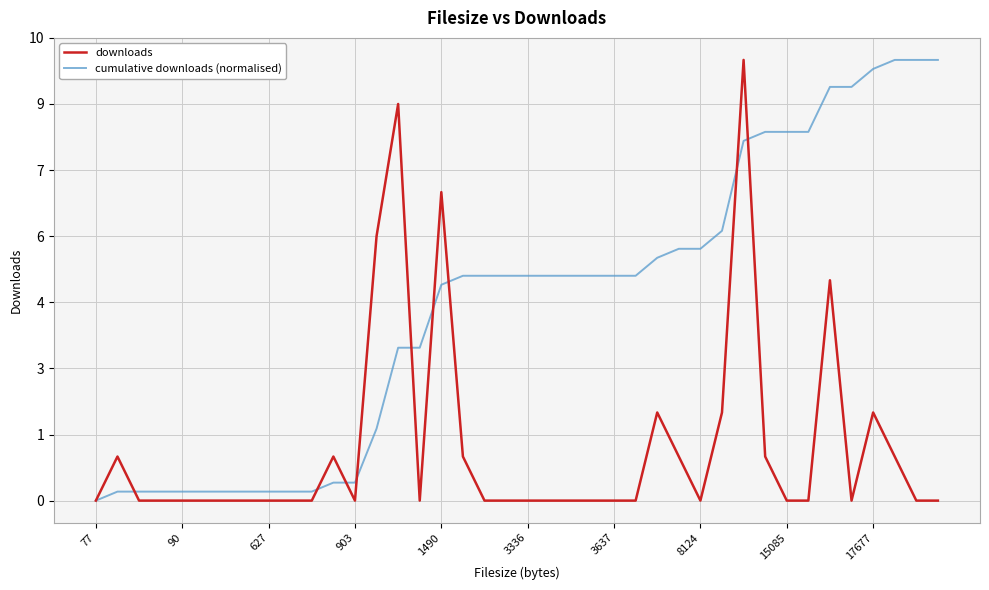

What is the difference between the maximum and second lowest values in the downloads series?

10.0